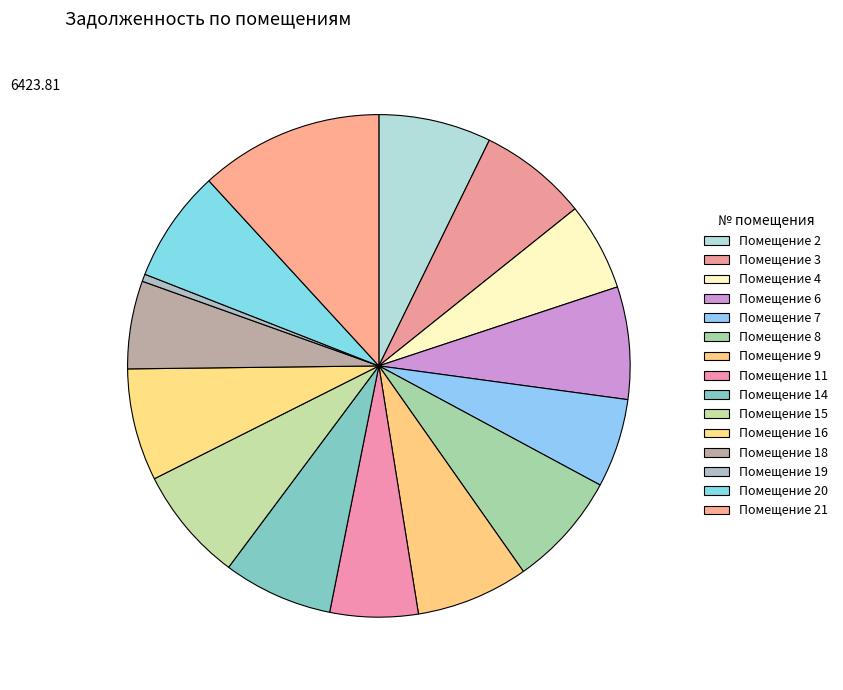

Does any single category account for the majority?

No